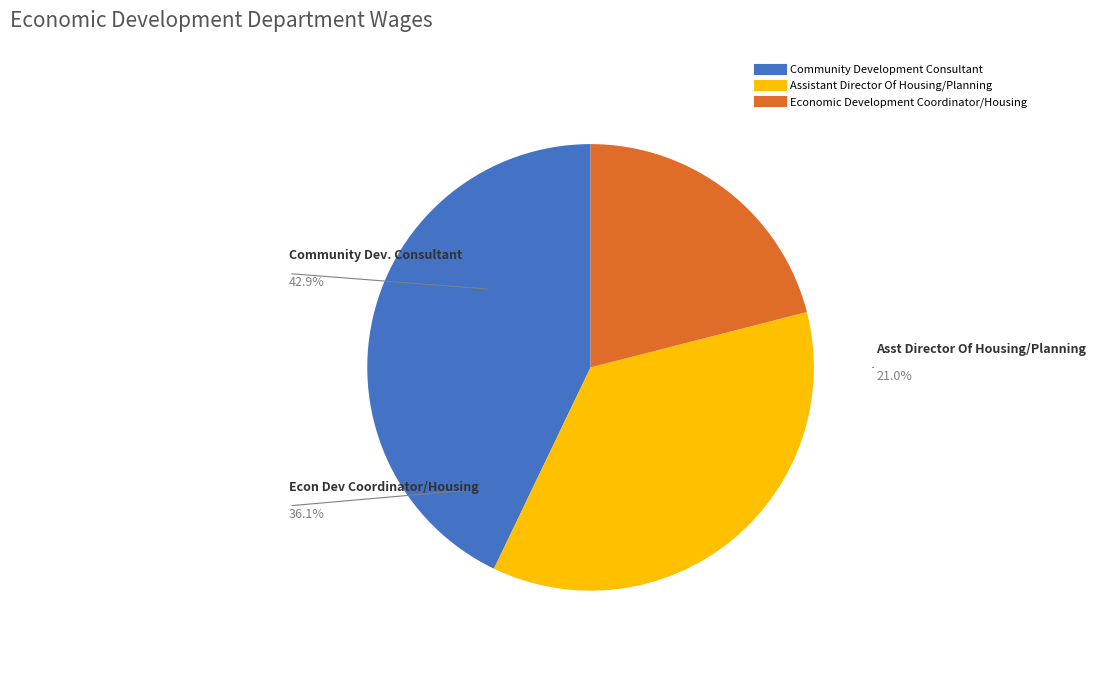

Rank the categories by value from lowest to highest.

Economic Development Coordinator/Housing, Assistant Director Of Housing/Planning, Community Development Consultant